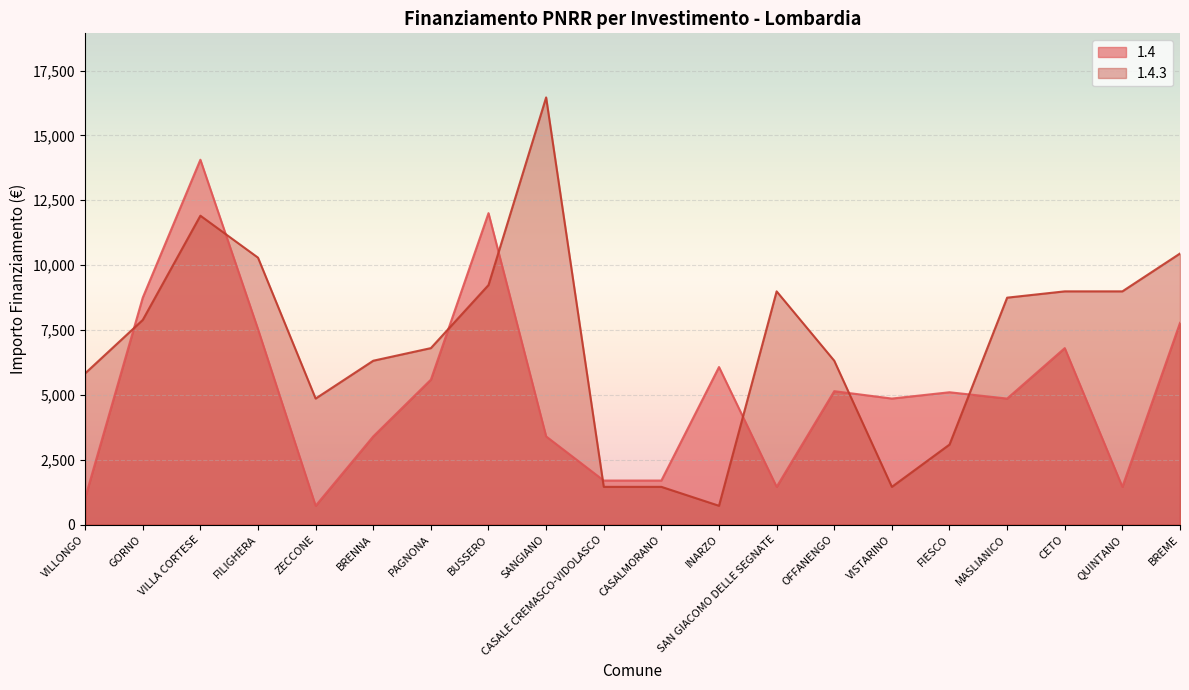

In 1.4, how many points are higher than both neighbors (excluding endpoints)?

6